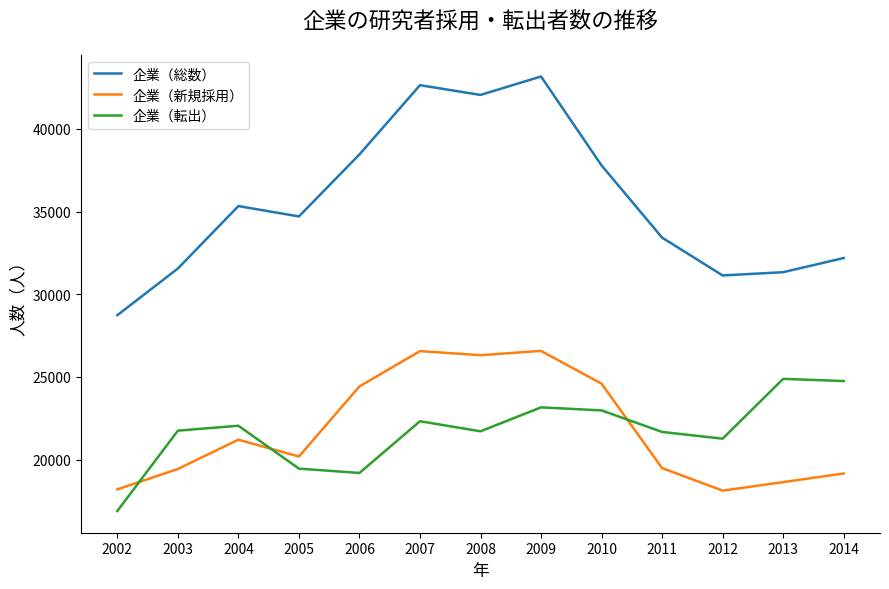

Which series has the widest spread of values?

企業（総数）